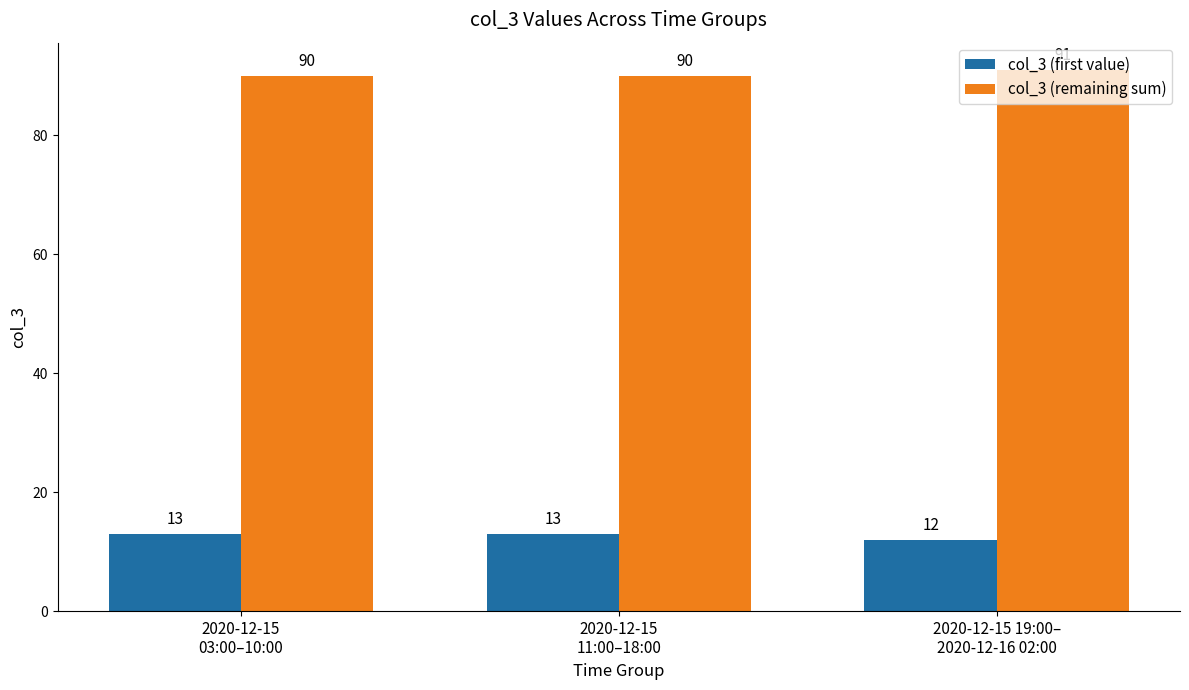

What is the total value across all series at 2020-12-15 19:00–
2020-12-16 02:00?

103